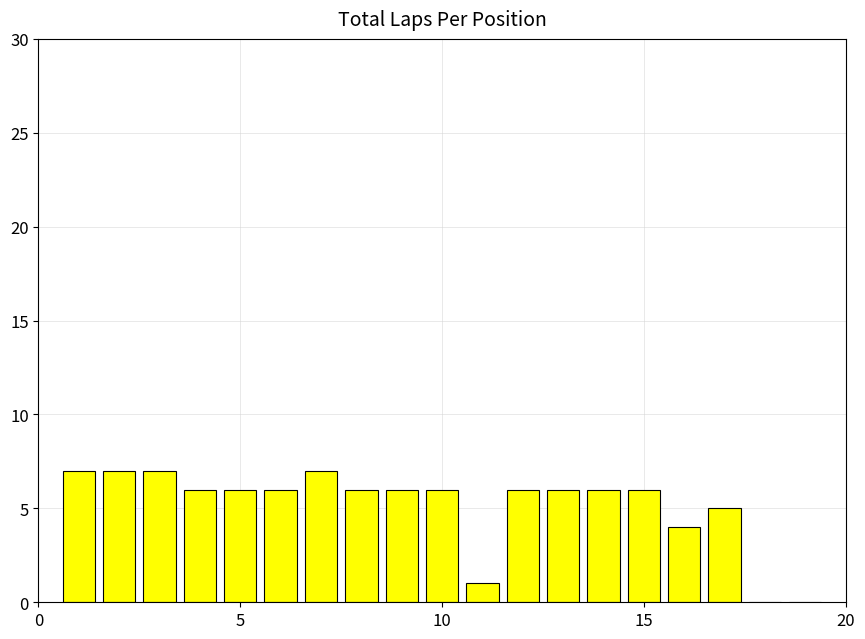

What is the sum of all values?

98